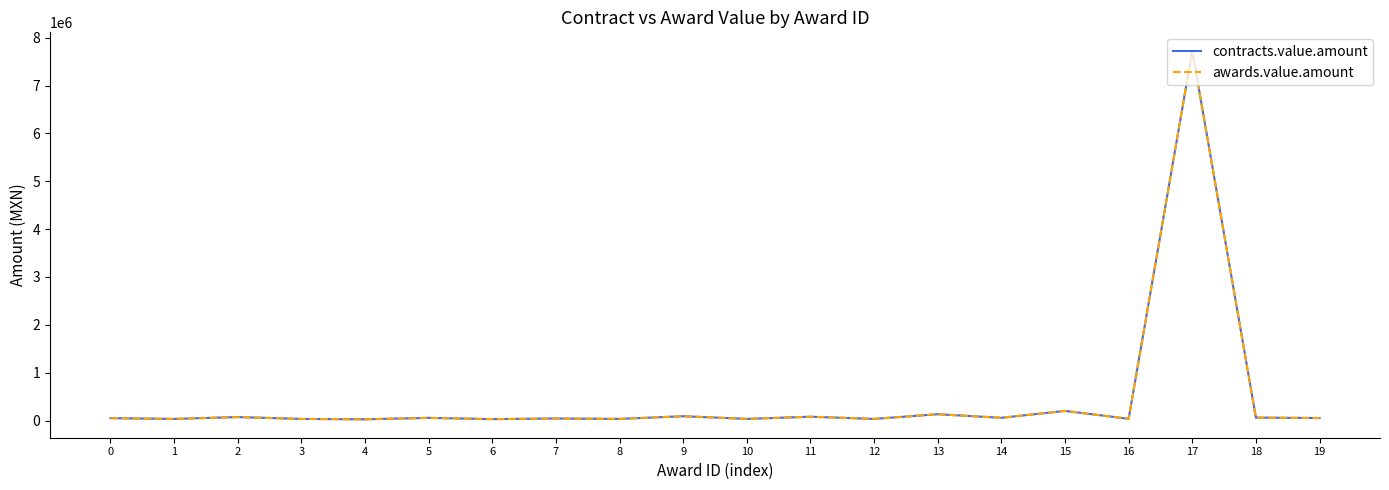

Is this an area chart (filled region under the line)?

No